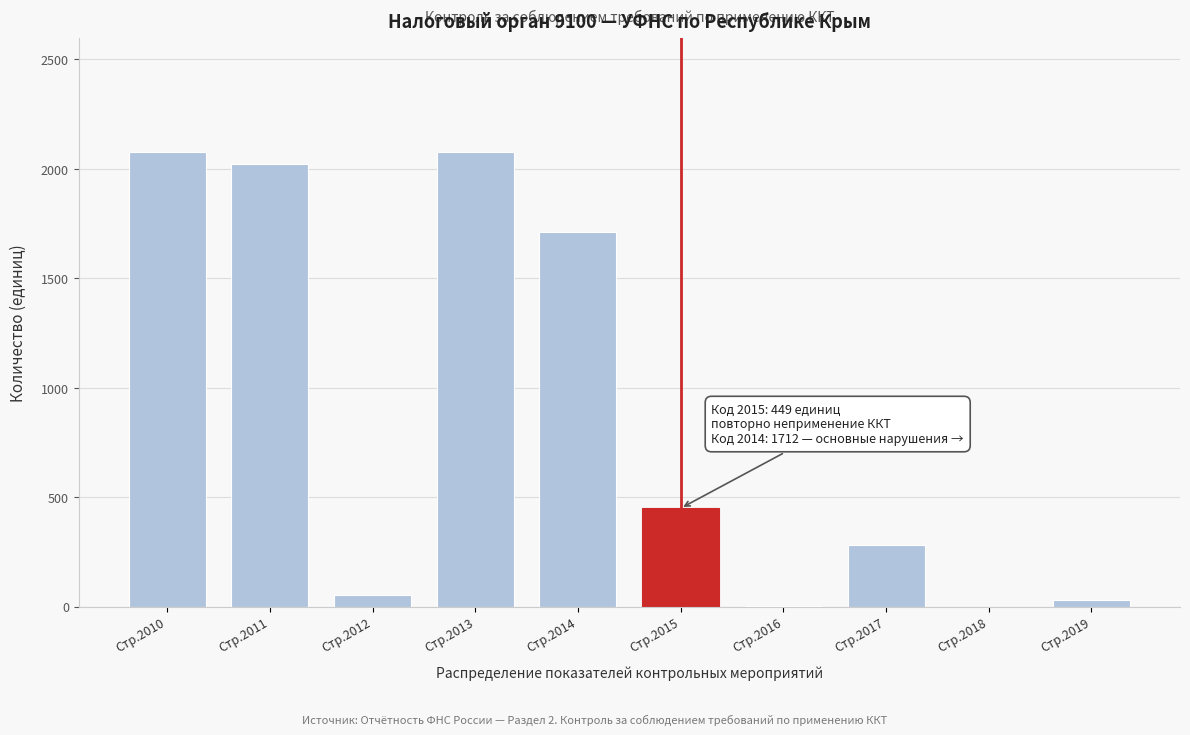

Is it true that the value at Стр.2011 is 2021?

True